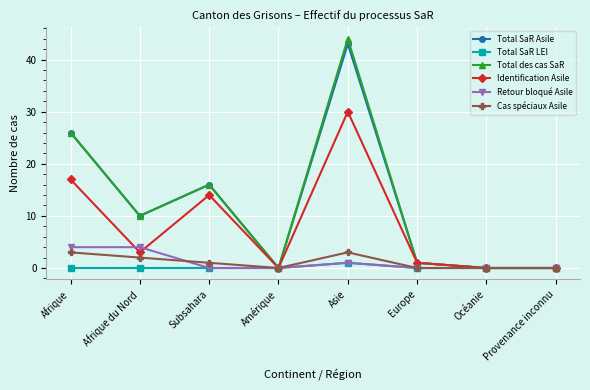

The value of Retour bloqué Asile at Afrique is 7. True or false?

False